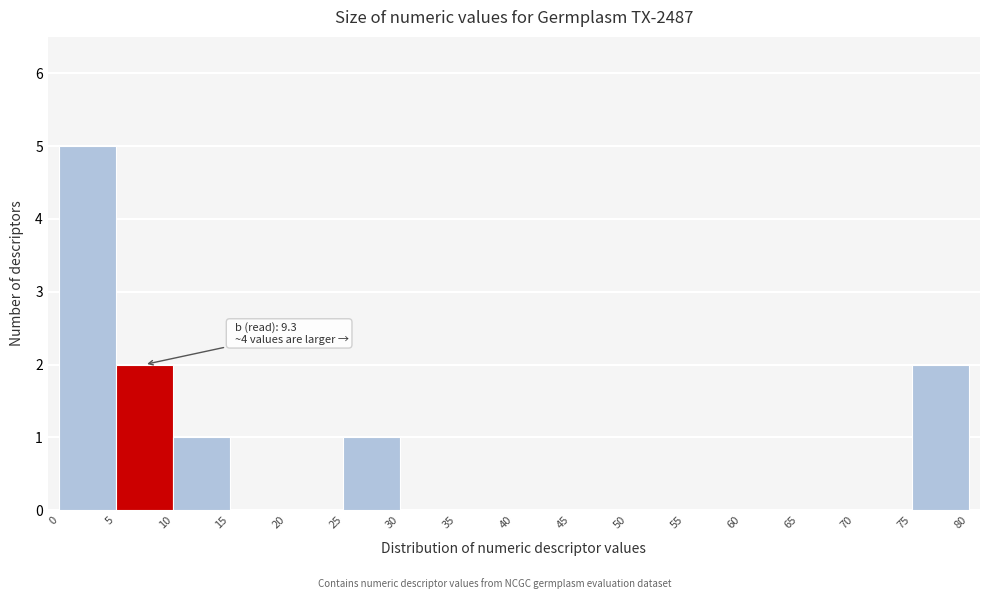

Over which range of the x-axis is the bar tallest?

0 to 5